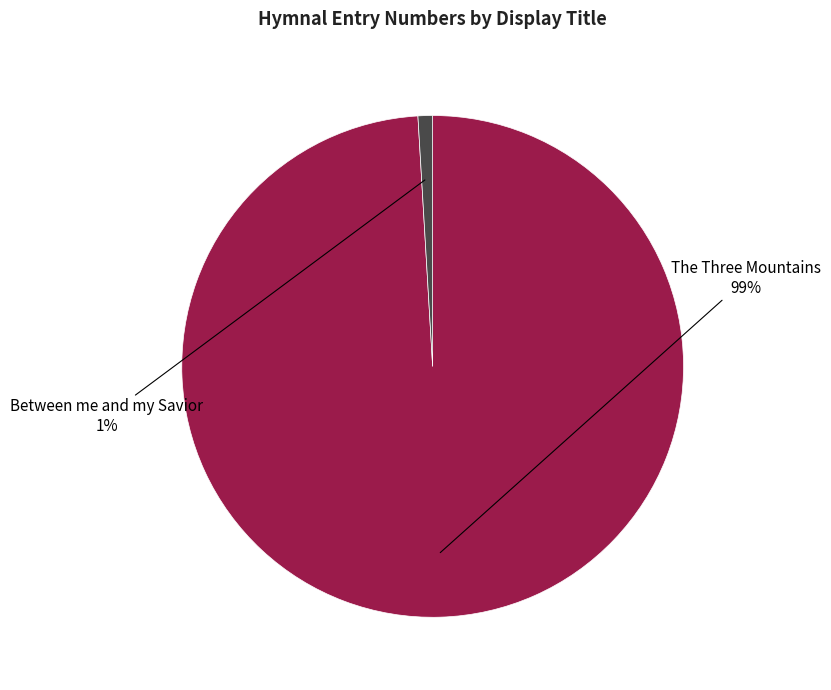

To the nearest percent, what is the average slice percentage?

50%